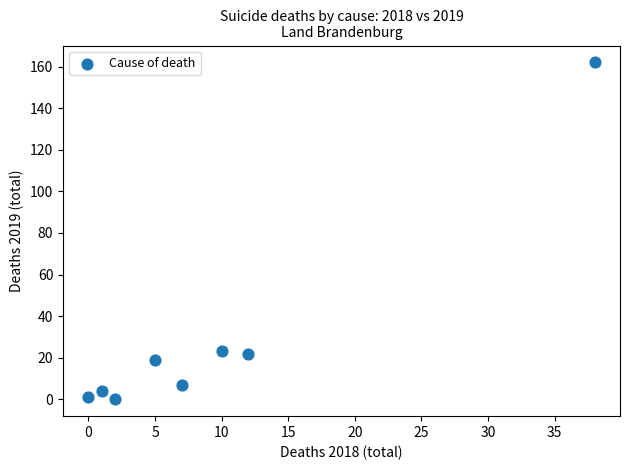

What is the average X value?

9